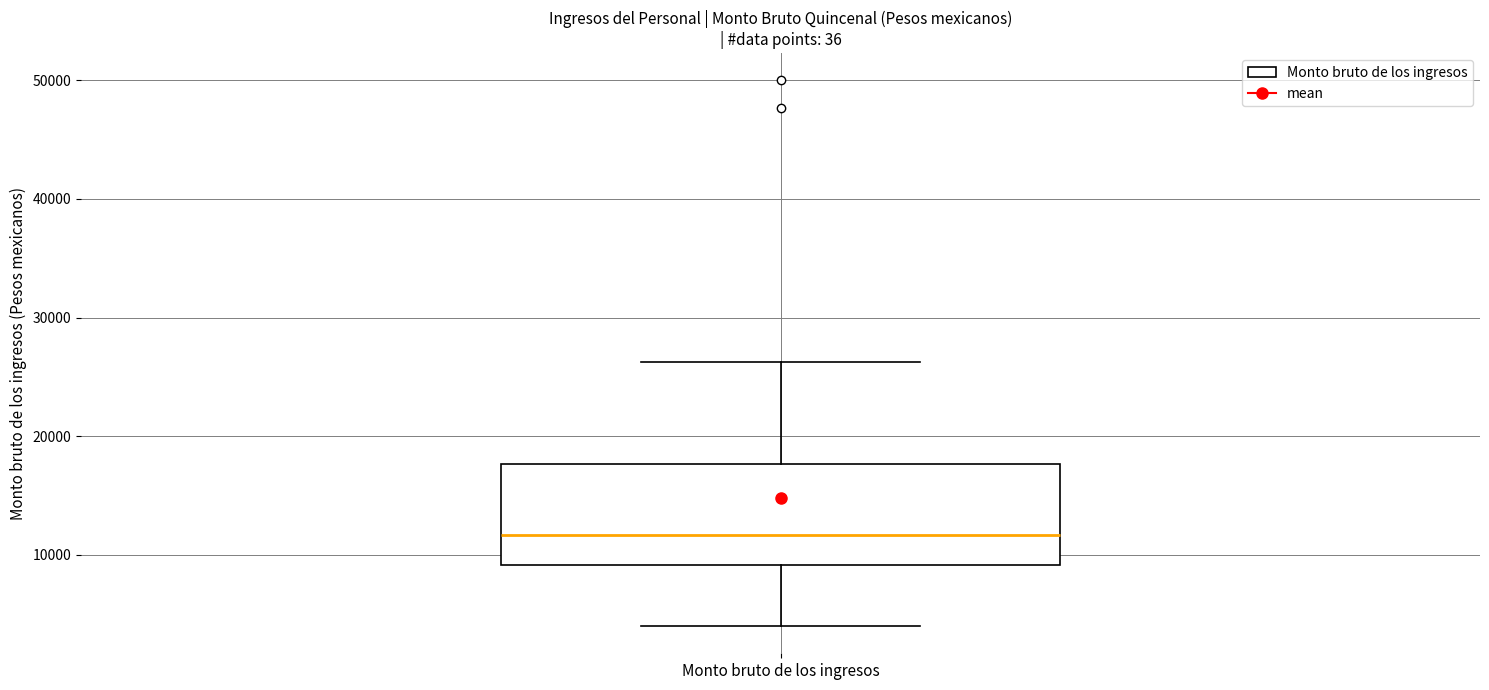

Where does the median line of the box for Monto bruto de los ingresos sit on the y-axis? The values are not printed on the chart, so give them approximately, as read against the axis.

12000